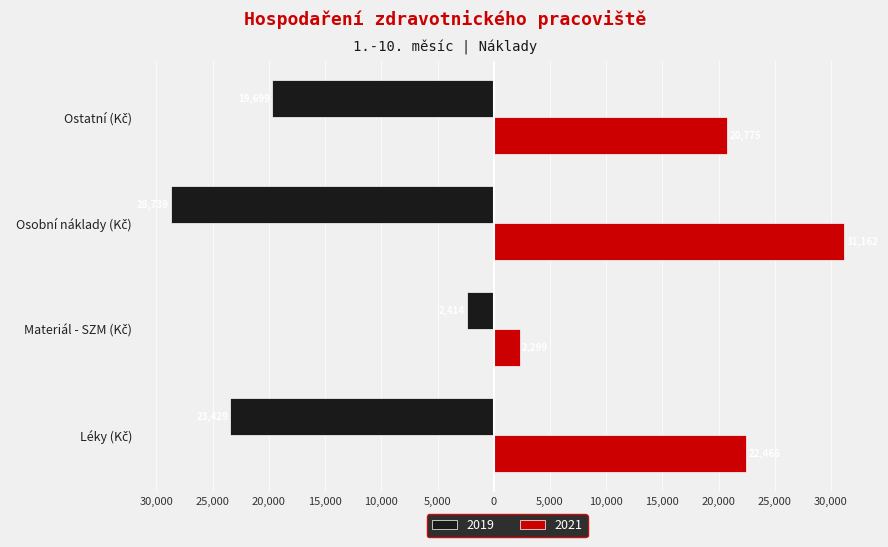

Which series has the widest spread of values?

2021